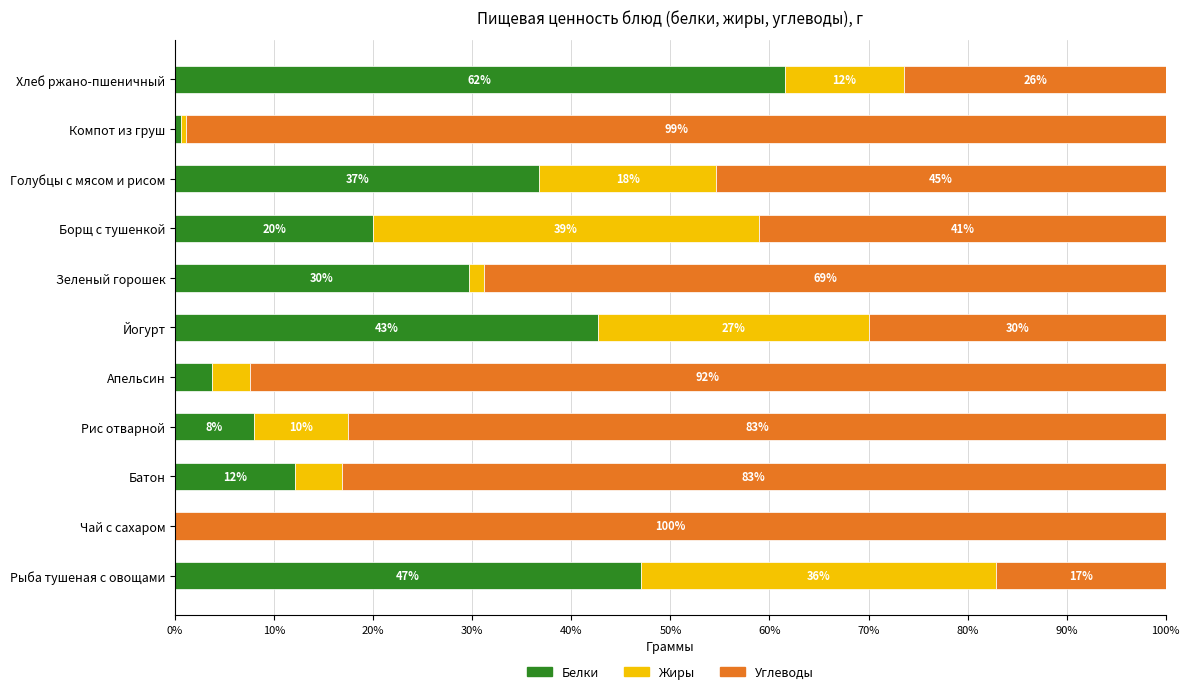

What is the total value across all series at Хлеб ржано-пшеничный?

100.0